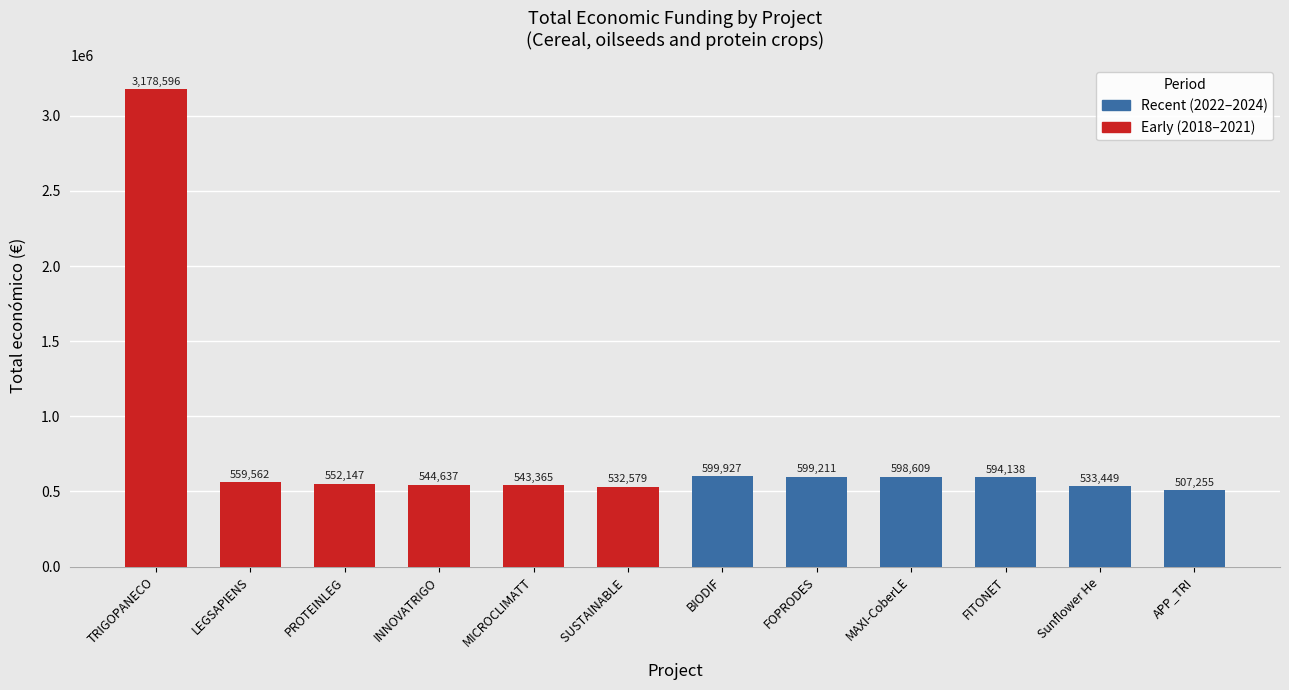

Which has a higher value, APP_TRI or Sunflower He?

Sunflower He